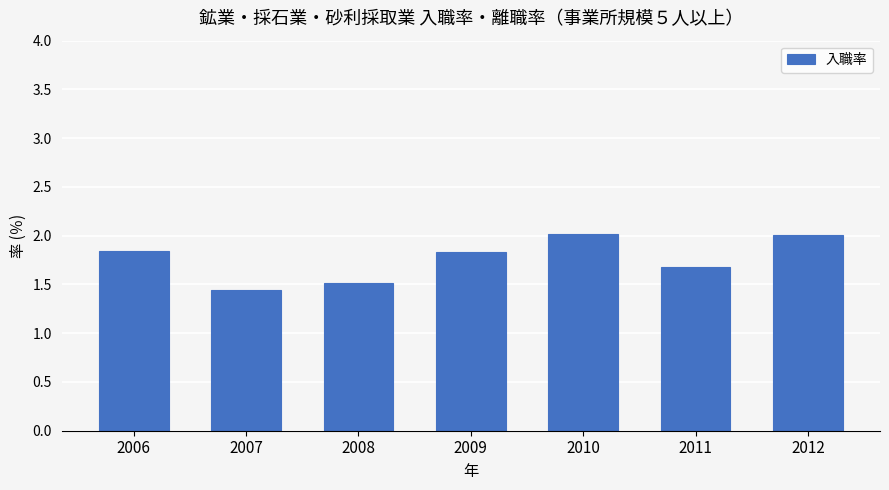

At which label is the value closest to 1?

2007